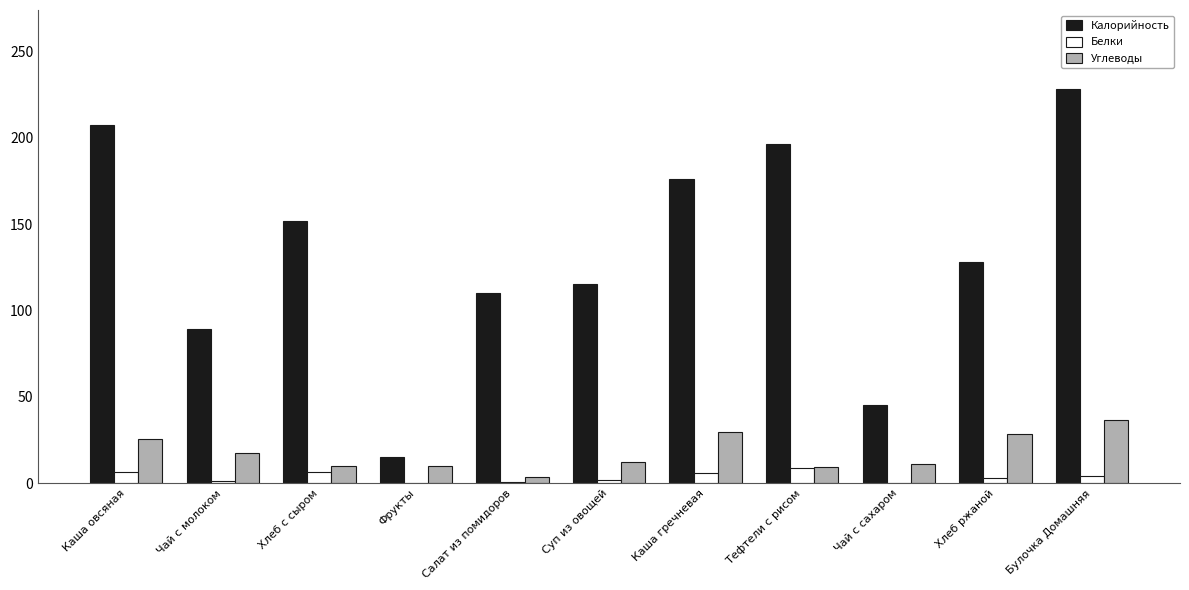

How many groups of bars are there?

11